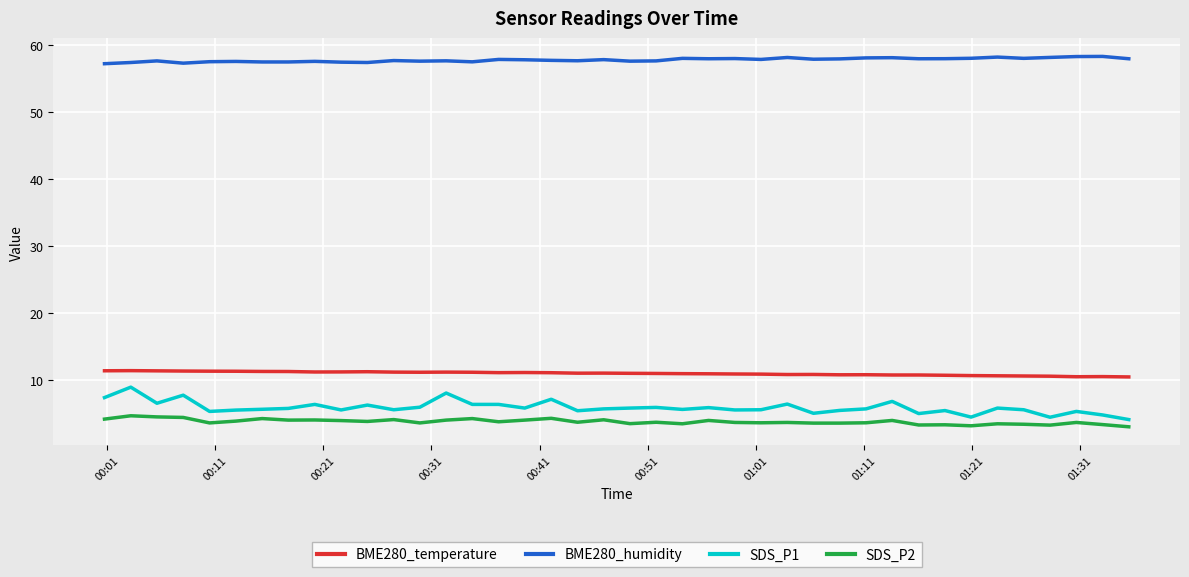

True or false: SDS_P2 and BME280_humidity intersect in this chart.

False